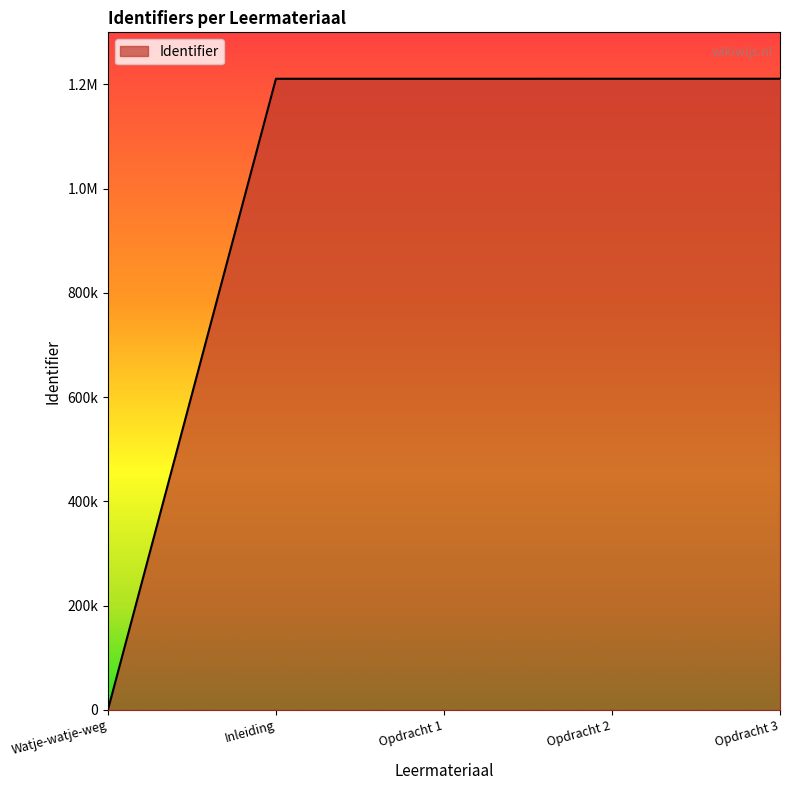

At which category does the chart reach its minimum across all series?

Watje-watje-weg